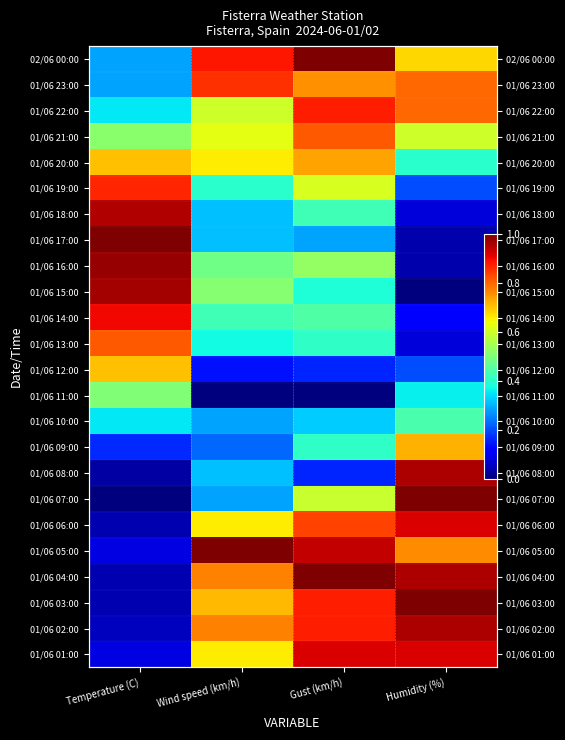

Where is 01/06 19:00 nearest to the value 0?

Humidity (%)